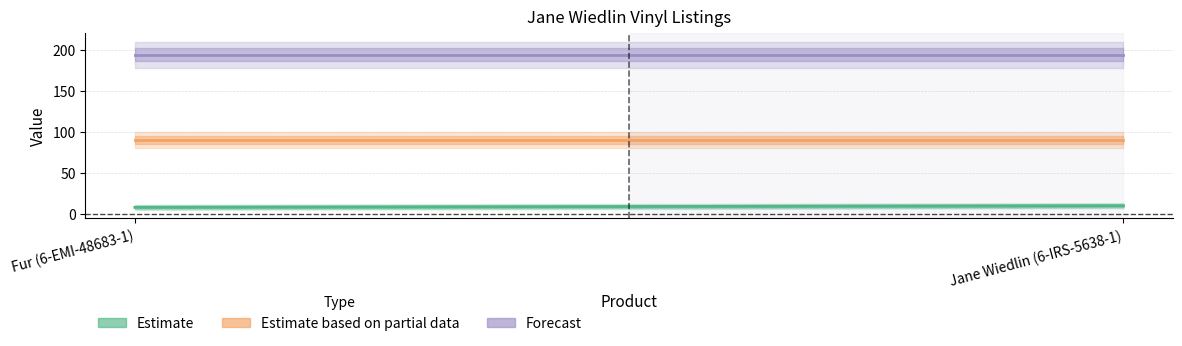

Reading right to left, what are all the values shown in this chart?

Estimate (Price): Jane Wiedlin (6-IRS-5638-1)=10.0	Fur (6-EMI-48683-1)=8.0
Estimate based on partial data (col_5): Jane Wiedlin (6-IRS-5638-1)=90.0	Fur (6-EMI-48683-1)=90.0
Forecast (col_6): Jane Wiedlin (6-IRS-5638-1)=194.0	Fur (6-EMI-48683-1)=194.0